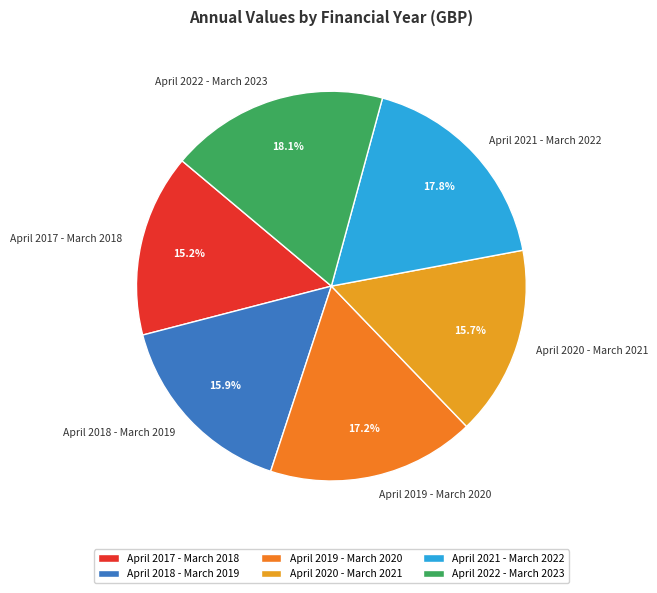

To the nearest percent, what is the combined percentage of April 2017 - March 2018 and April 2021 - March 2022?

33%